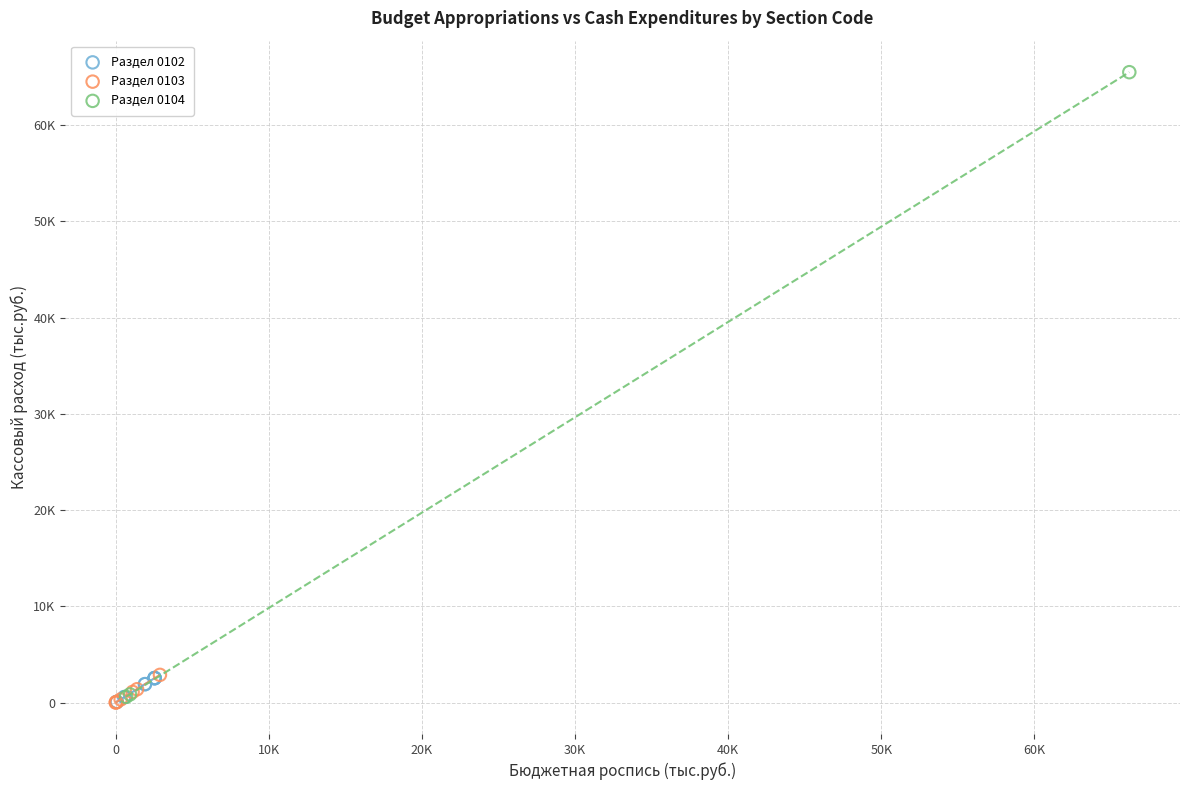

What are all the series names shown in the legend?

Раздел 0102, Раздел 0103, Раздел 0104